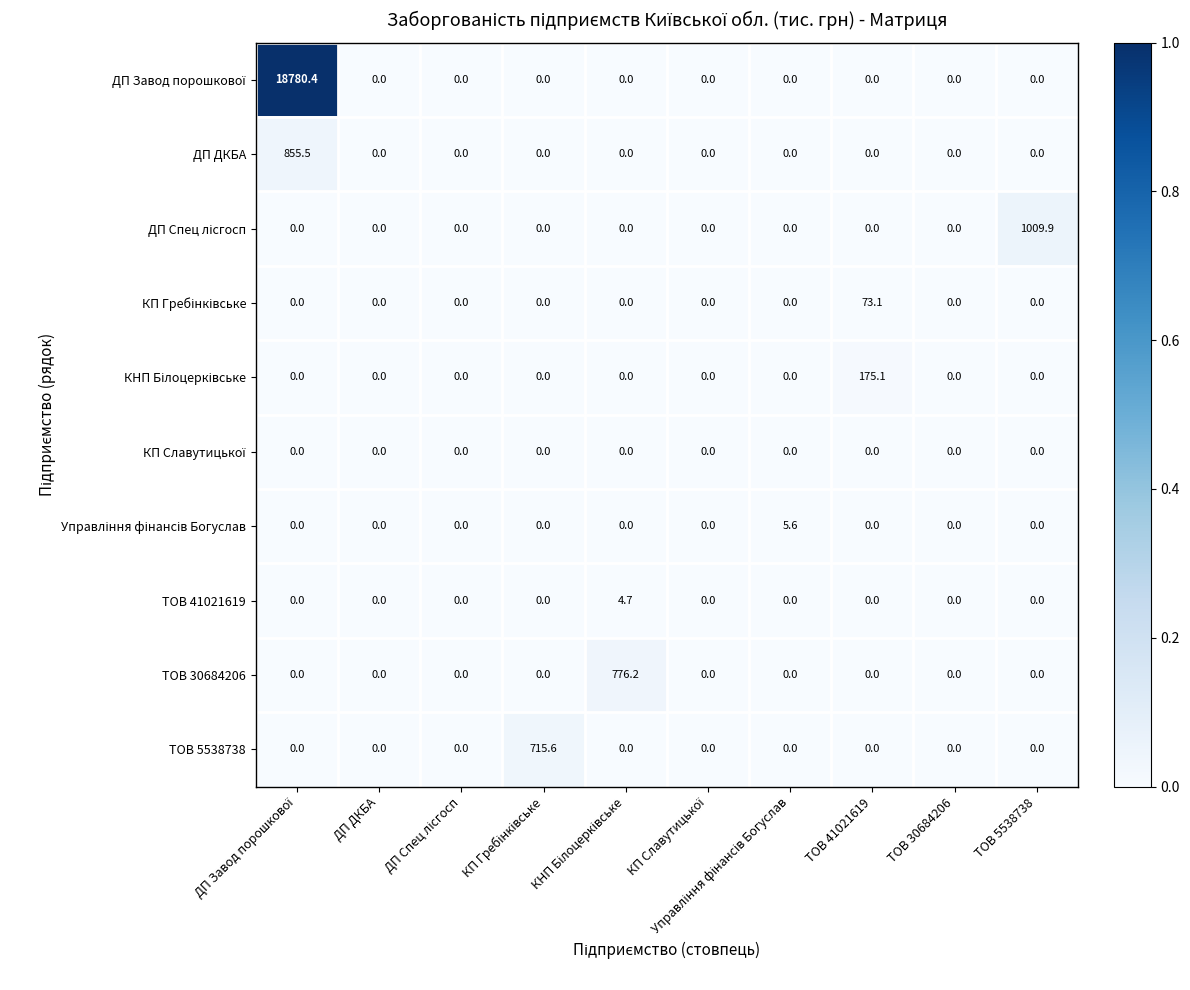

What is the sum of all ДП ДКБА values?

855.5